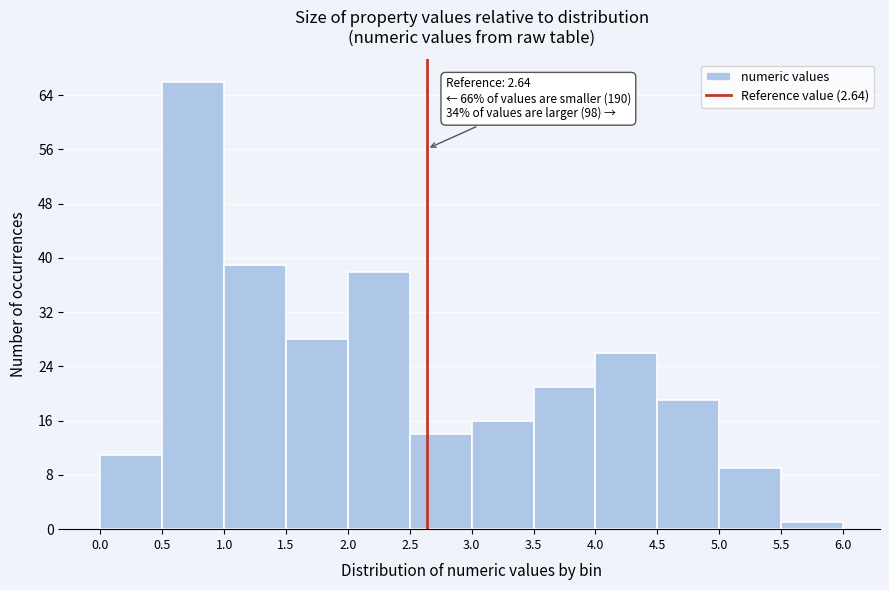

Over which range of the x-axis is the bar tallest?

0.5 to 1.0